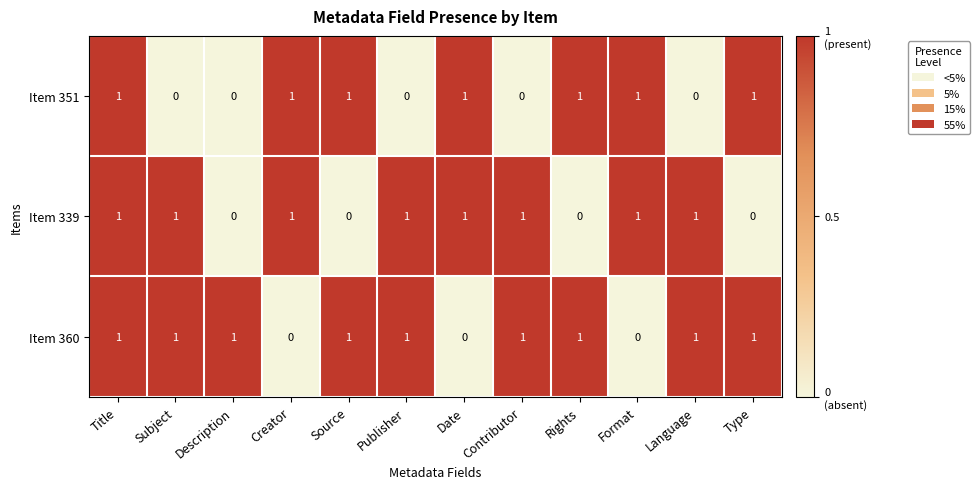

The Item 351 series shows 0 at Language. True or false?

True